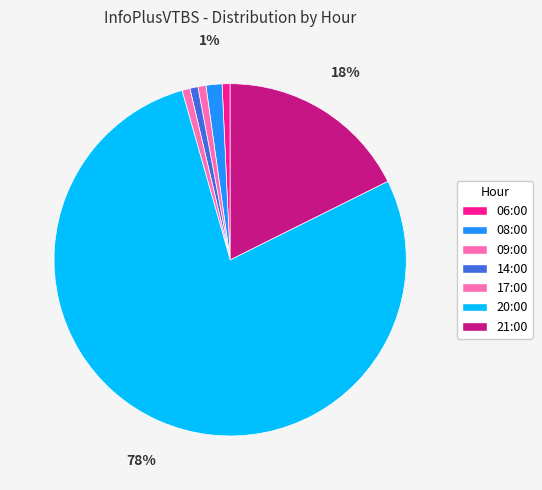

How many segments does this pie chart have?

7